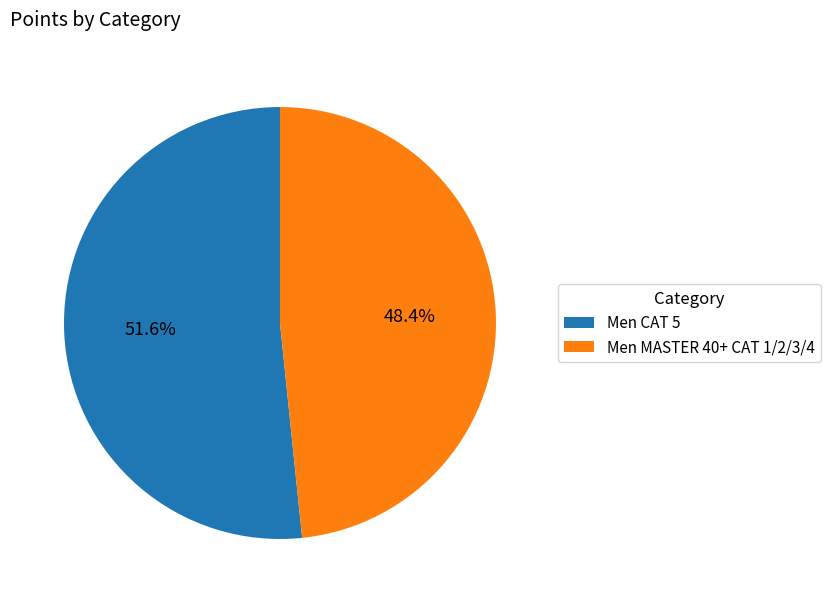

Is the sum of Men CAT 5 and Men MASTER 40+ CAT 1/2/3/4 greater than half?

Yes